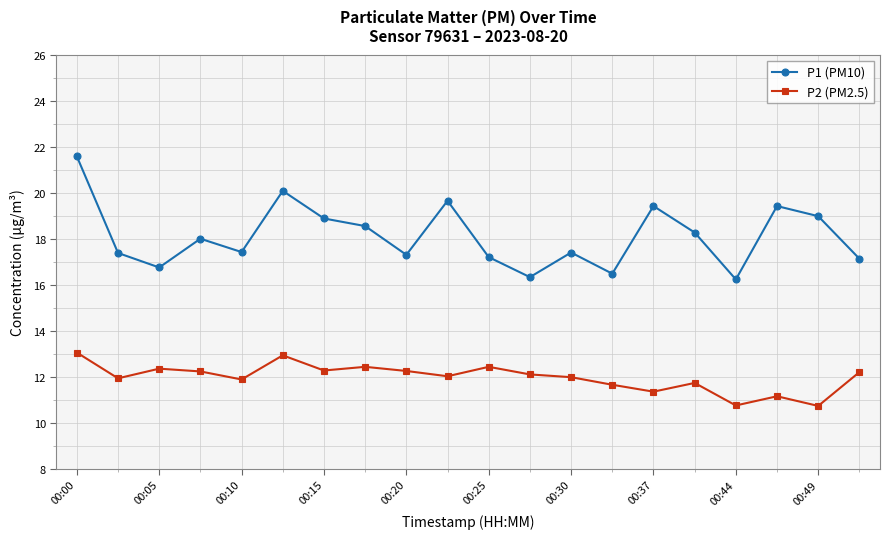

Which series has the largest total across all categories?

P1 (PM10)